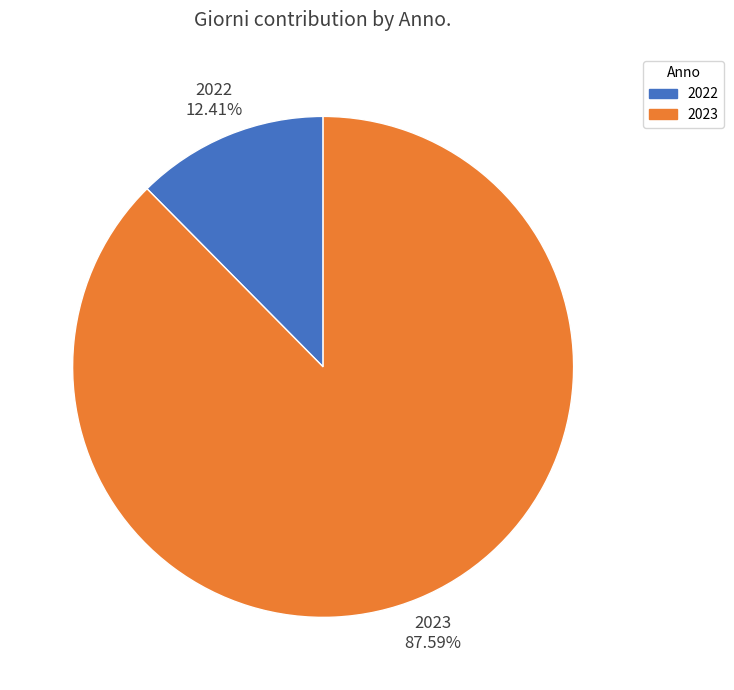

To the nearest percent, what portion does 2022 represent?

12%